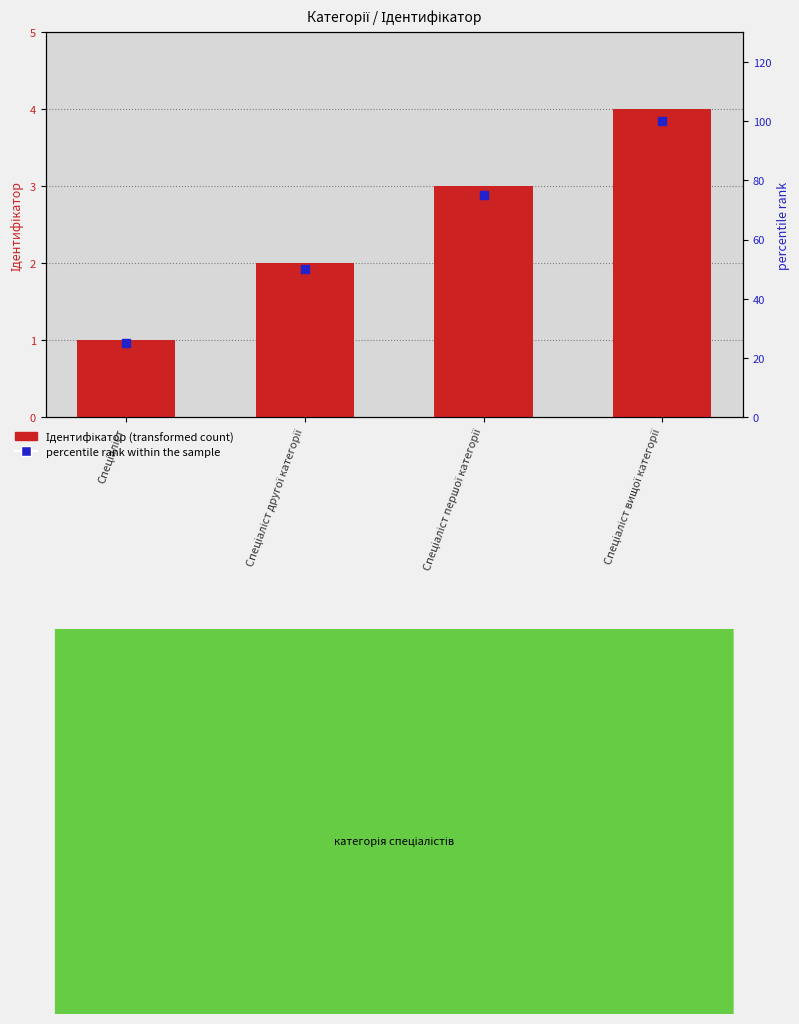

Is the value of Ідентифікатор (transformed count) at Спеціаліст другої категорії greater than the value of percentile rank within the sample at Спеціаліст другої категорії?

No